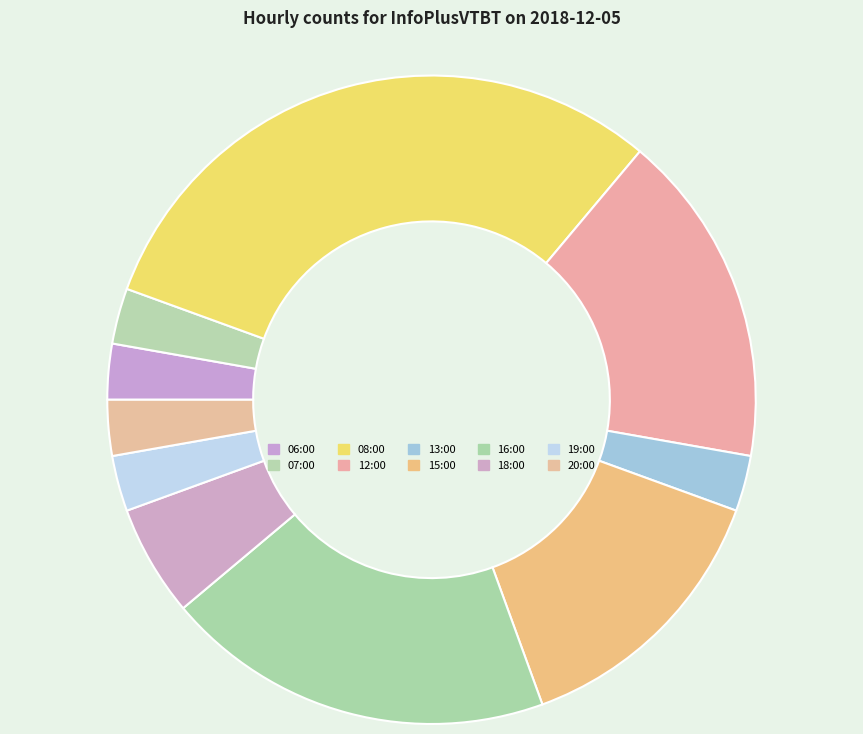

Does 12:00 represent more than half of the total?

No